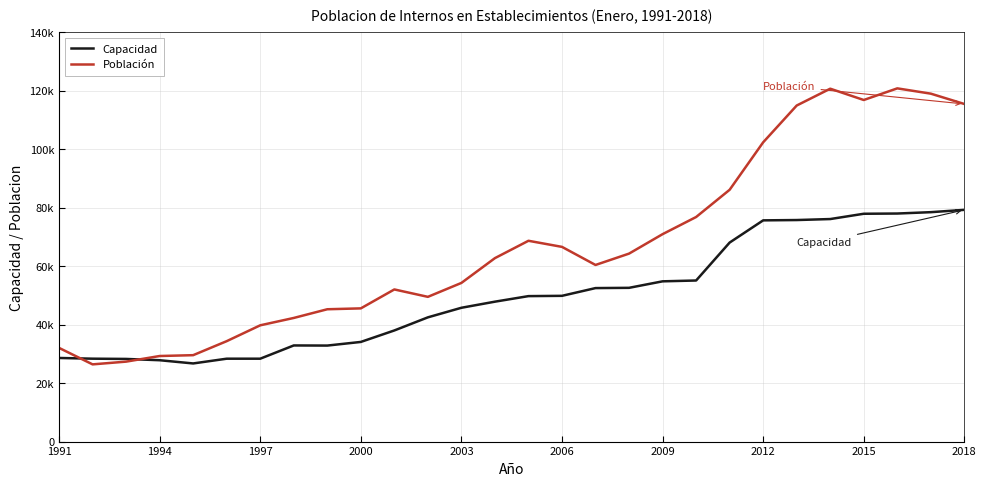

What are all the series names shown in the legend?

Capacidad, Población